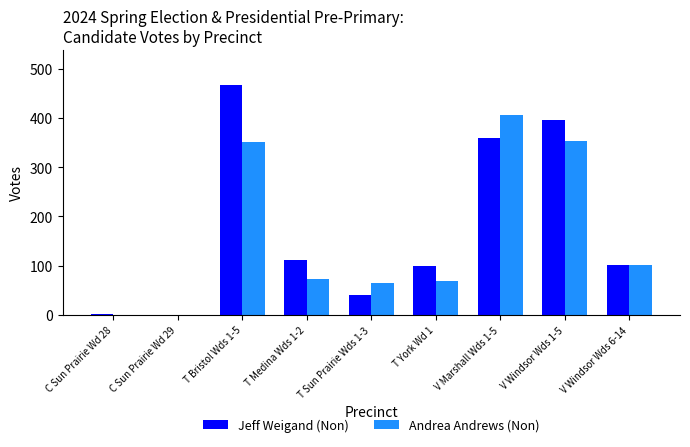

Between T Bristol Wds 1-5 and V Windsor Wds 1-5, which series saw the biggest shift?

Jeff Weigand (Non)